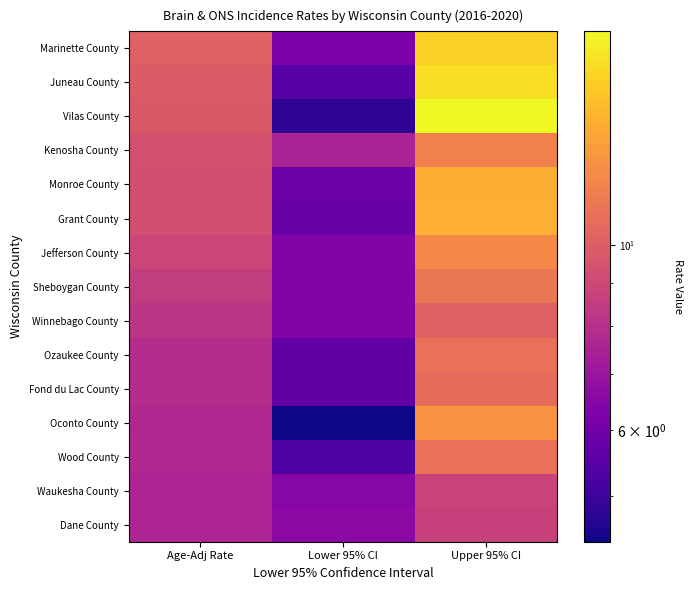

Rank the series at Lower 95% CI from lowest to highest value.

Oconto County, Vilas County, Wood County, Juneau County, Ozaukee County, Fond du Lac County, Grant County, Monroe County, Marinette County, Jefferson County, Sheboygan County, Winnebago County, Waukesha County, Dane County, Kenosha County